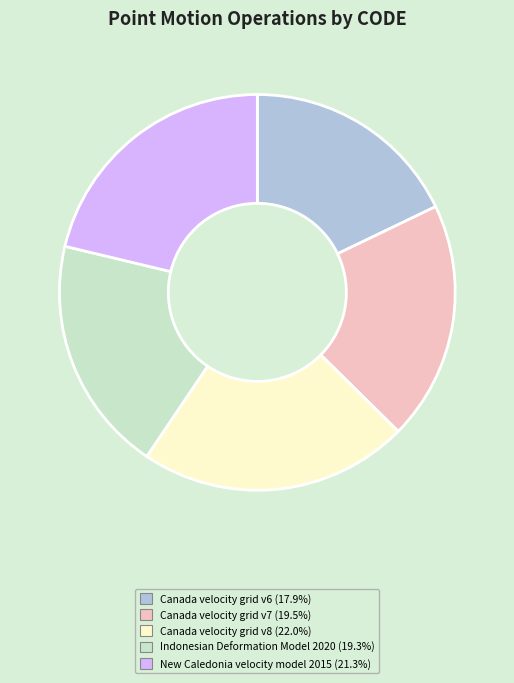

Do Canada velocity grid v7 and Indonesian Deformation Model 2020 together represent more than half of the pie?

No